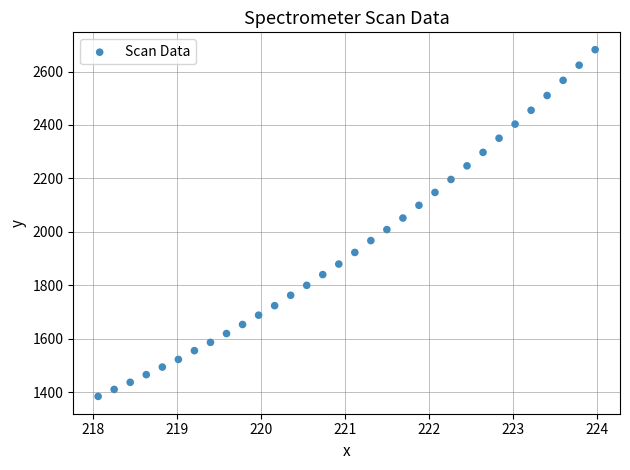

What is the range of X values (max minus min)?

5.9